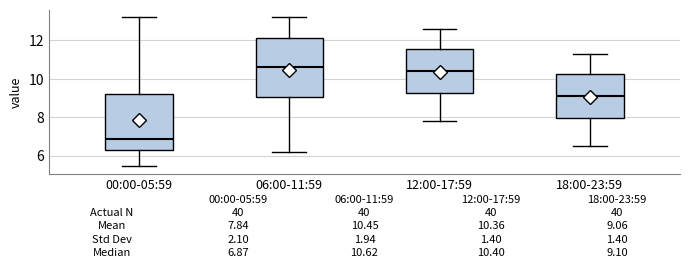

Which box's median line is the highest?

06:00-11:59